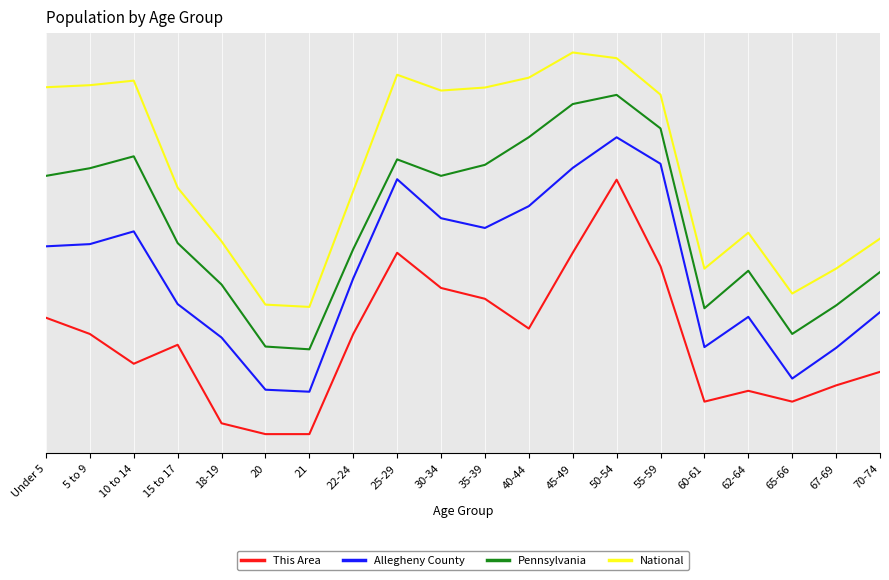

At which category is the sum across all series the highest?

50-54